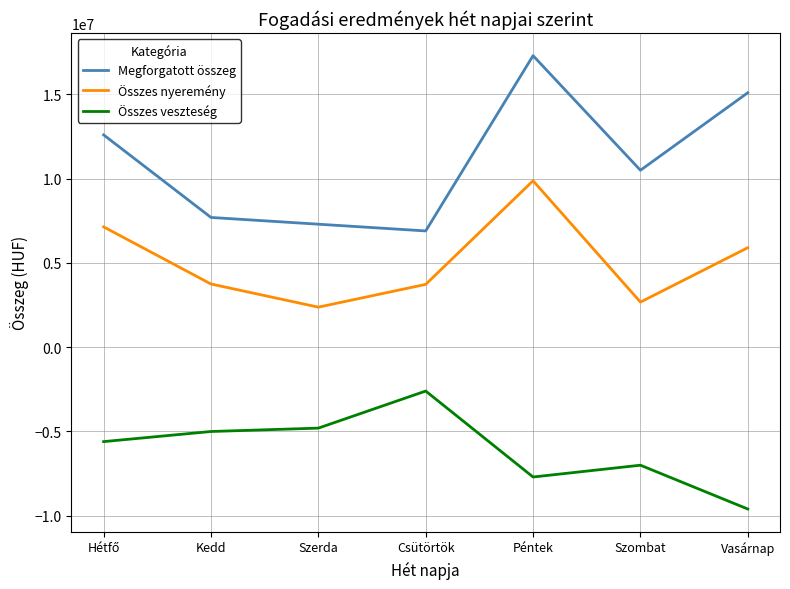

Is this an area chart (filled region under the line)?

No